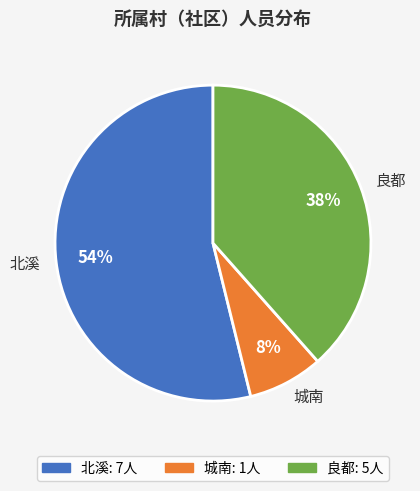

Which slice represents more than half of the pie?

北溪